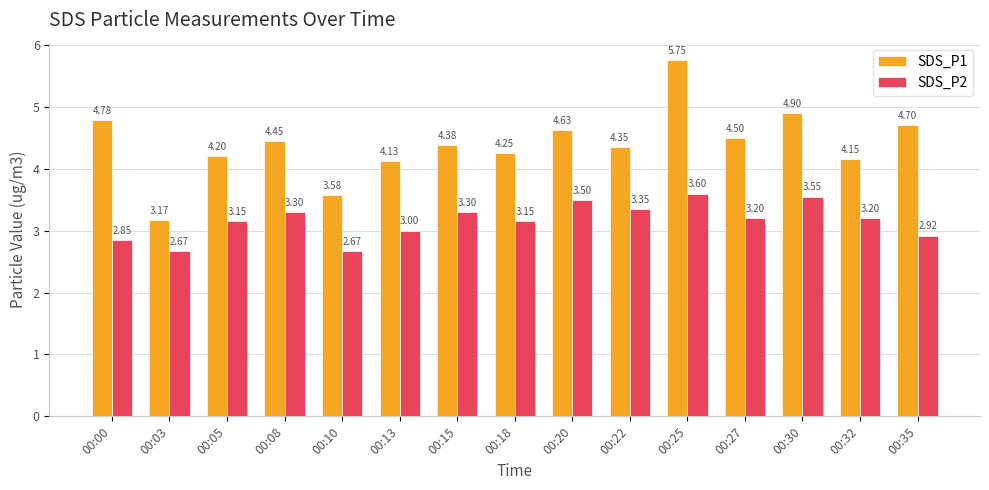

How many data points does each series have?

15